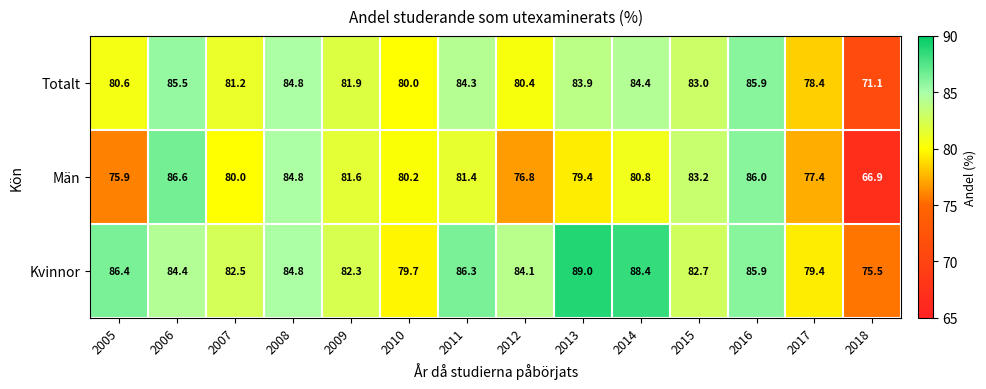

The value of Kvinnor at 2013 is 49.9. True or false?

False